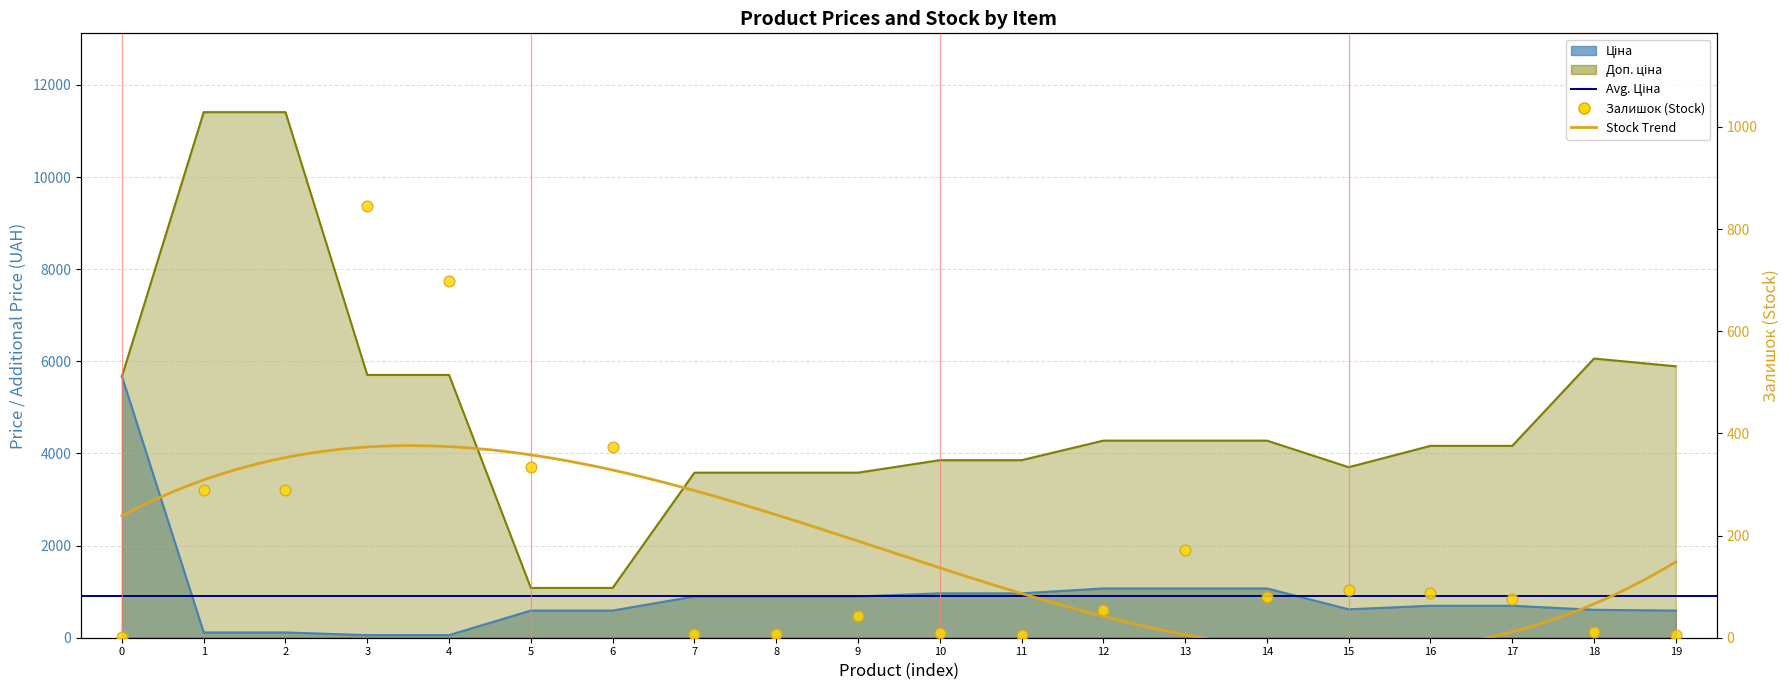

Which series contains the lowest Y value?

Залишок